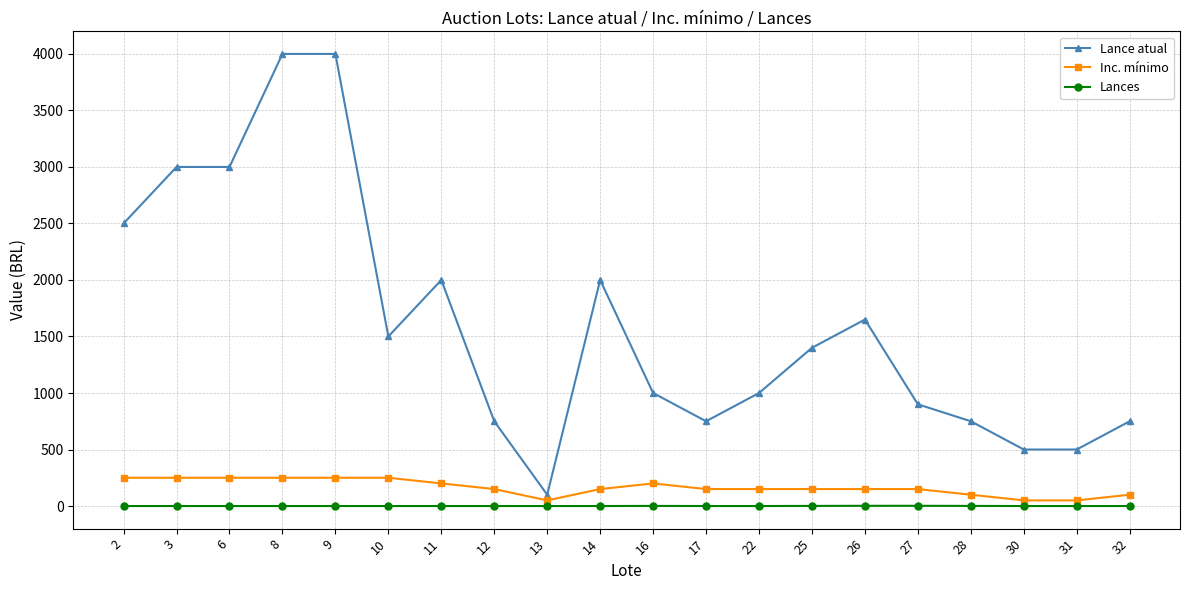

Is the value of Lances at 32 greater than the value of Inc. mínimo at 25?

No